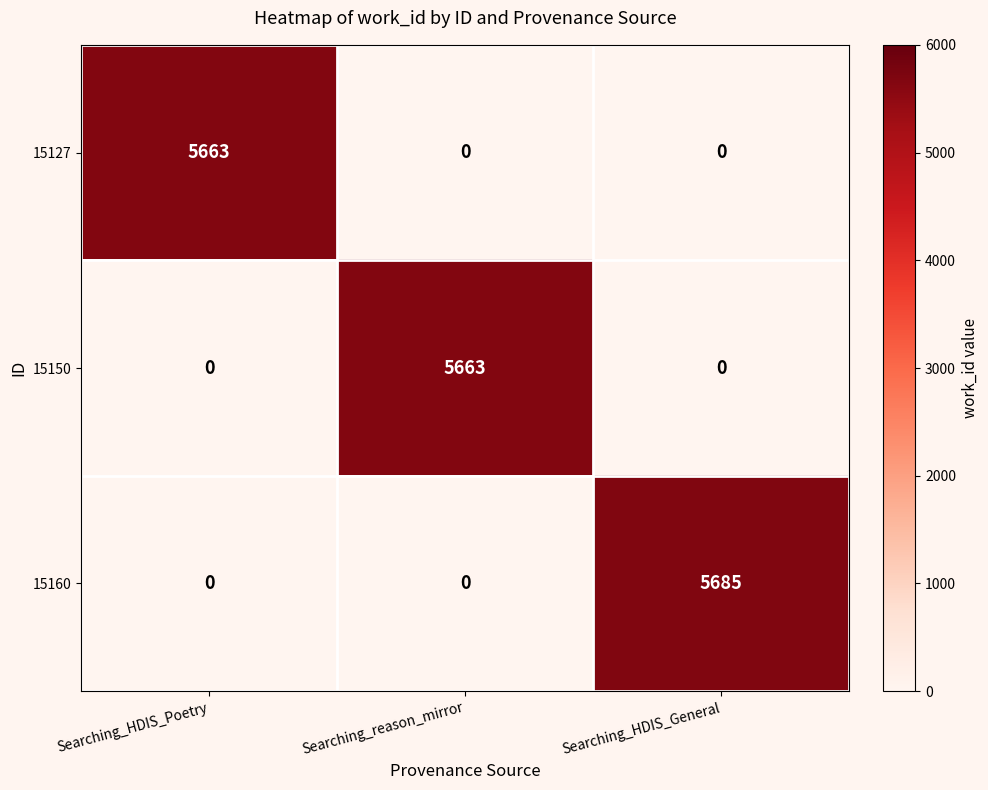

True or false: 15127 has a value of -3748 at Searching_HDIS_General.

False